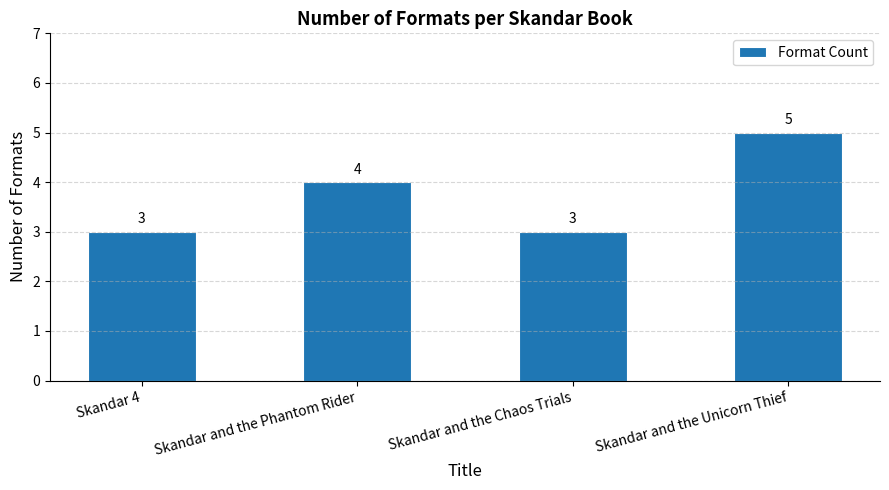

True or false: the data shows 8 at Skandar and the Unicorn Thief.

False